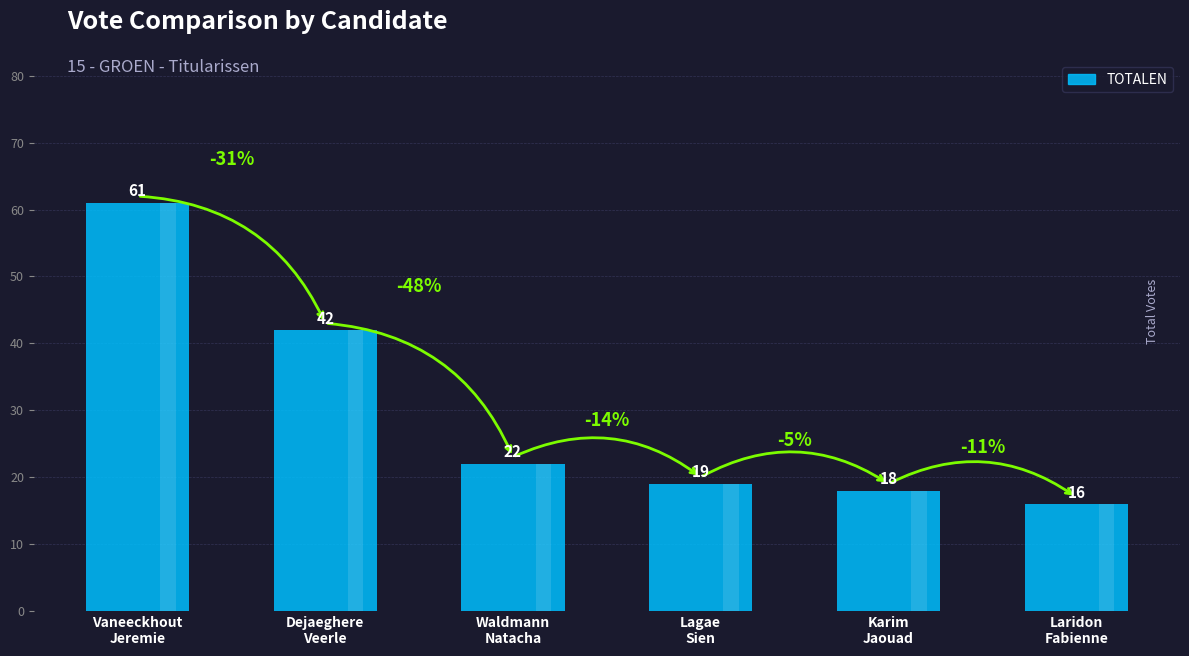

What is the change in value from Vaneeckhout
Jeremie to Waldmann
Natacha?

-39